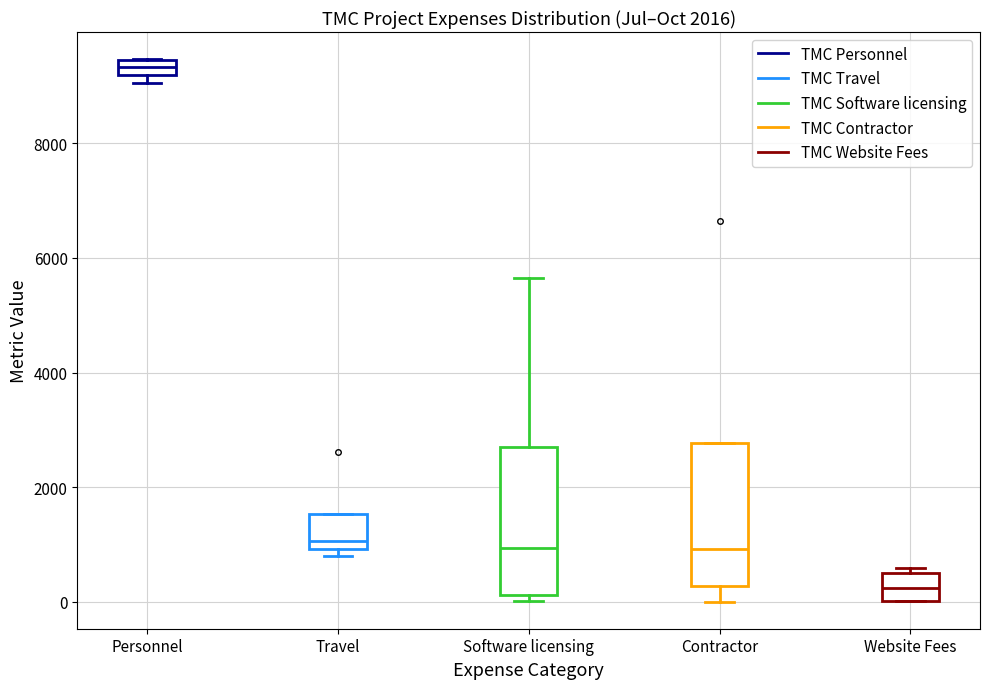

Where is the lower edge of the box for Personnel on the y-axis? The values are not printed on the chart, so give them approximately, as read against the axis.

9200